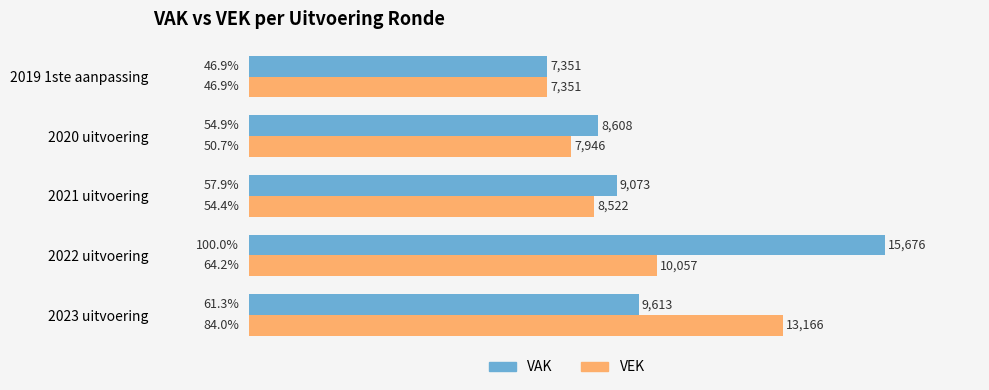

What is the average value of the VEK series?

60.0